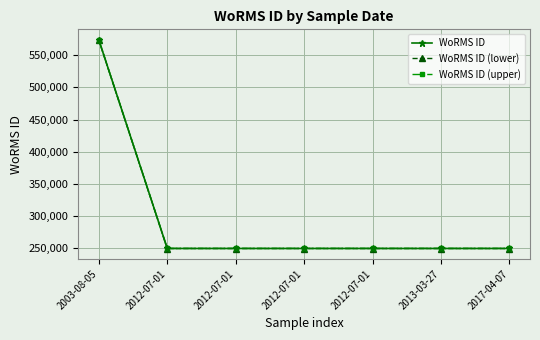

How many categories are shown in the chart?

7